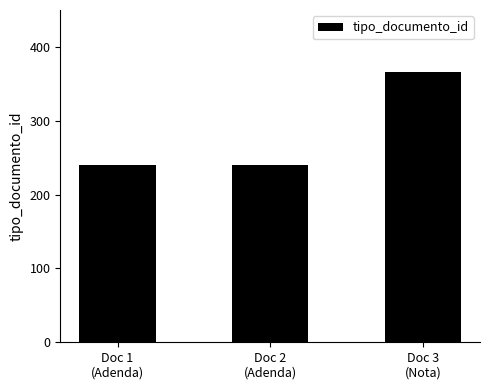

How many values are between 240 and 366?

3